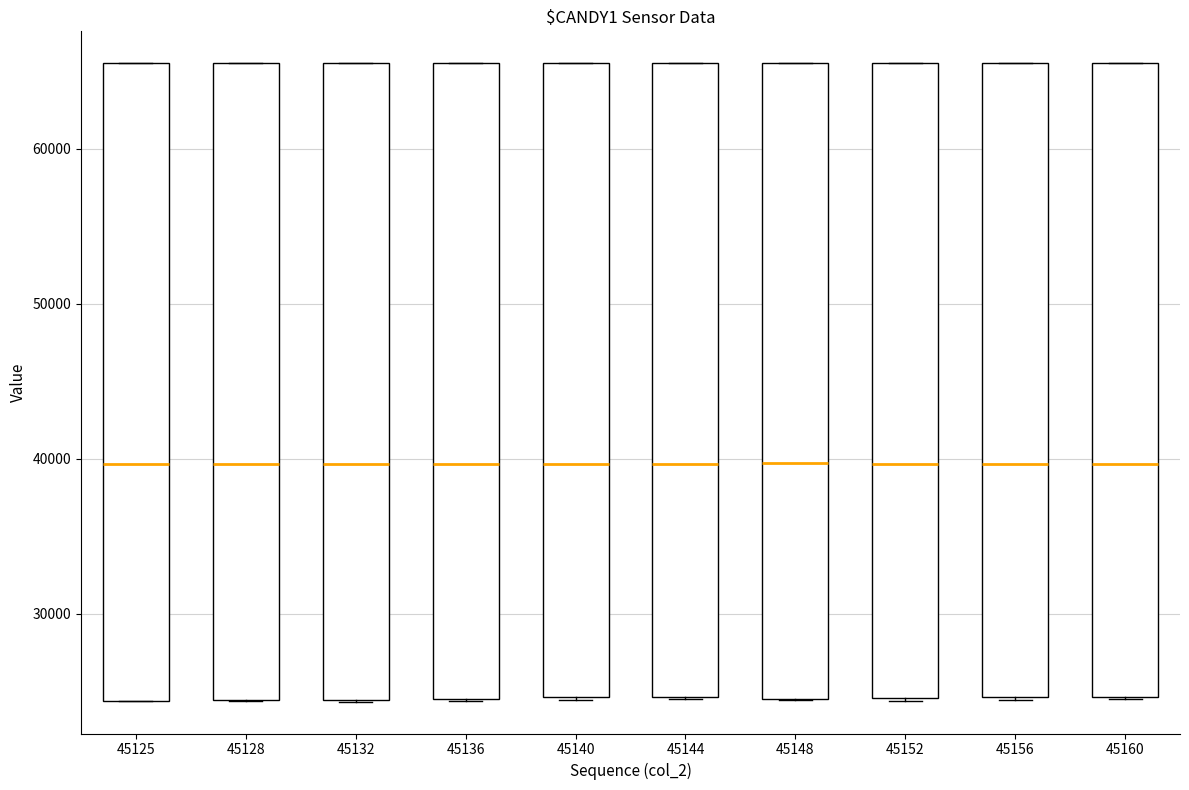

Where does the median line of the box at x = 45152 sit on the y-axis? The values are not printed on the chart, so give them approximately, as read against the axis.

40000